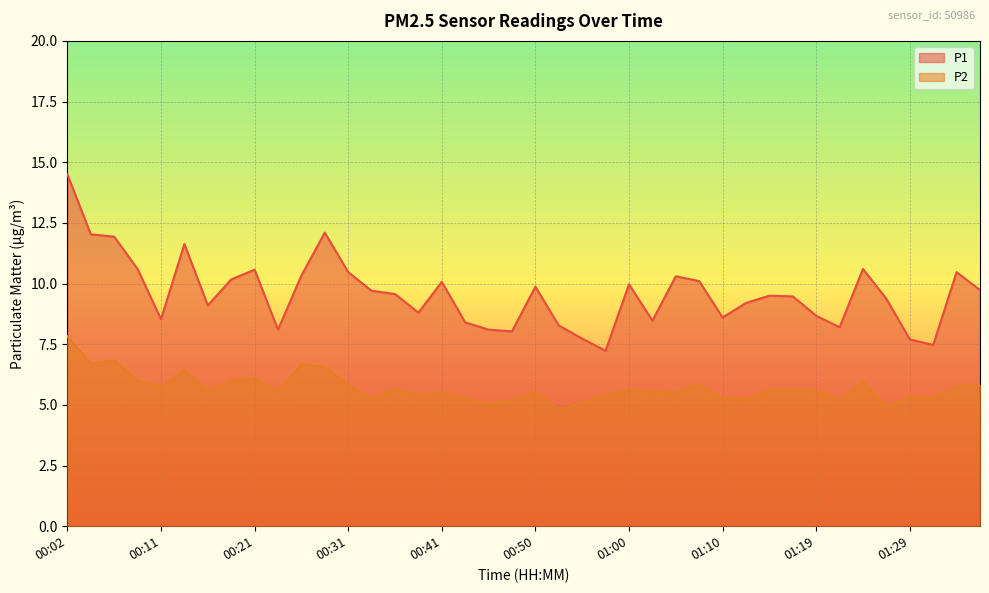

What is the label of the 31st point from the left?

01:15